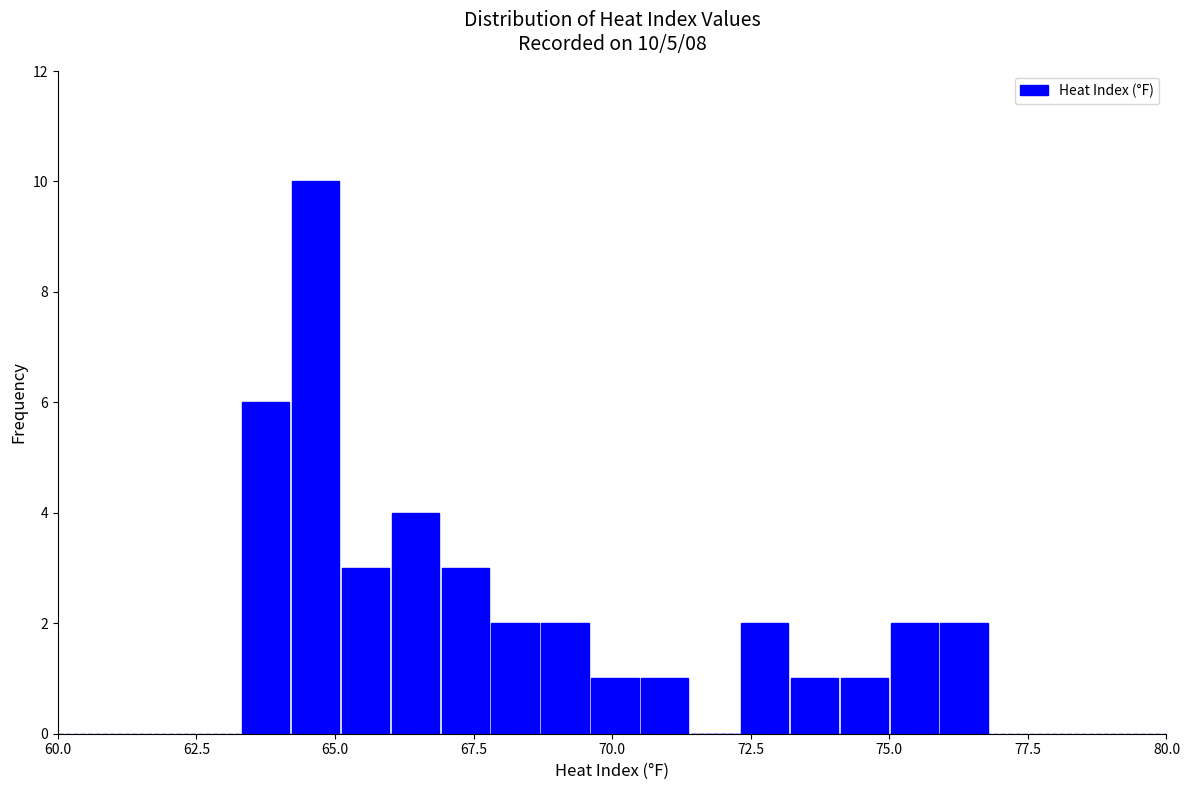

Read against the x-axis, roughly where is the centre of the tallest bar?

64.5